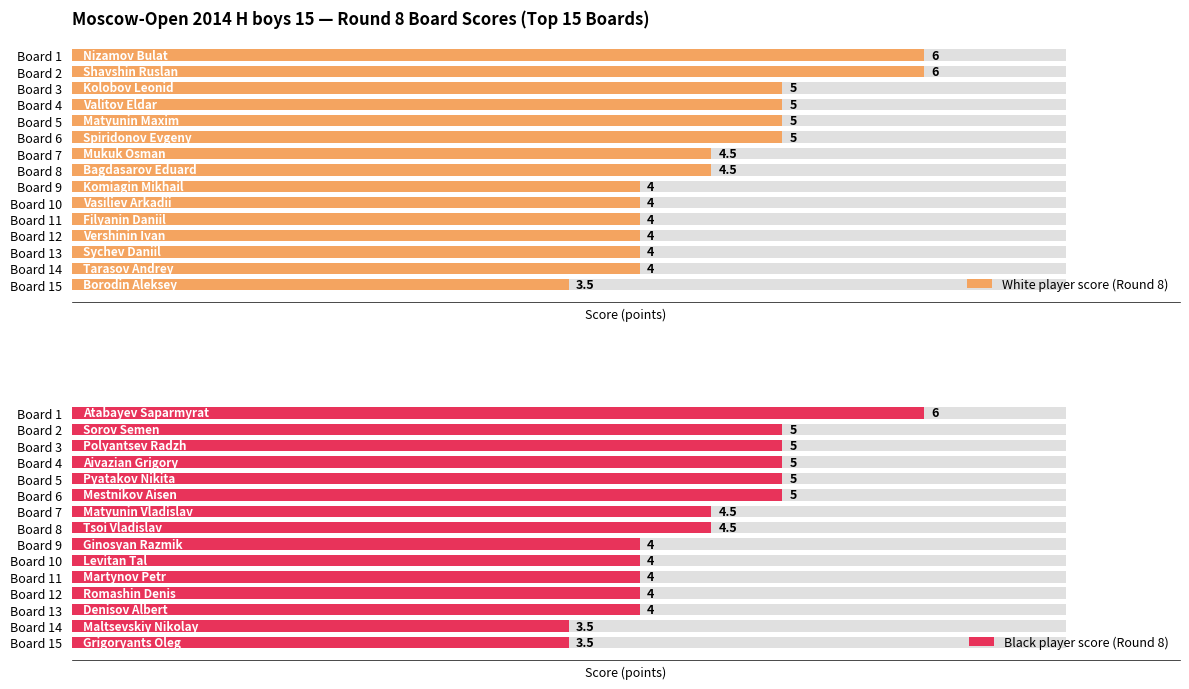

What are all the series names shown in the legend?

White player score (Round 8), Black player score (Round 8)